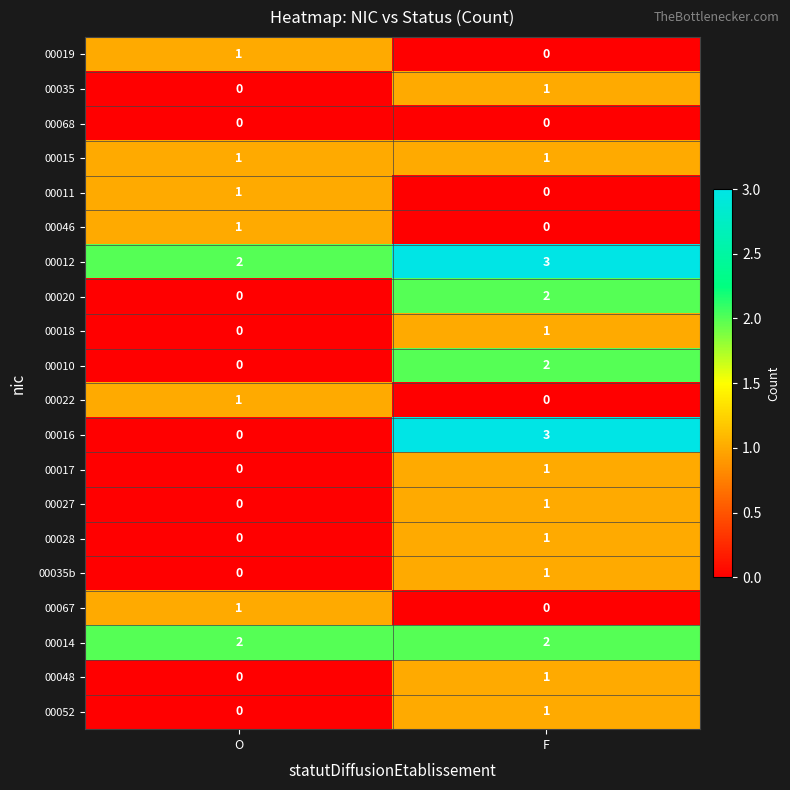

How many data points does each series have?

2